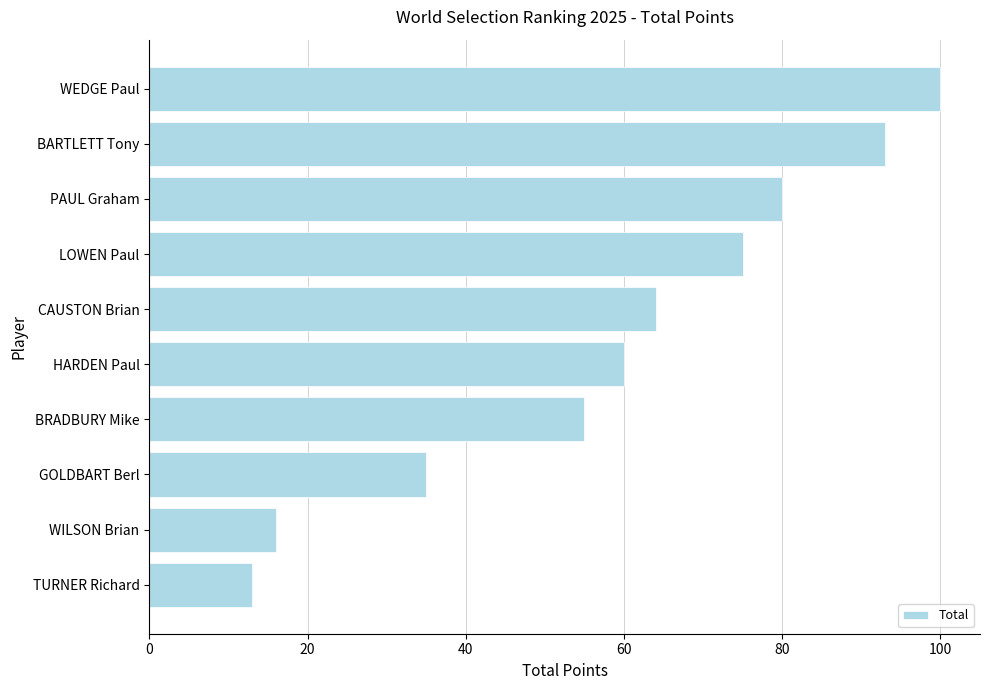

What is the smallest value displayed?

13